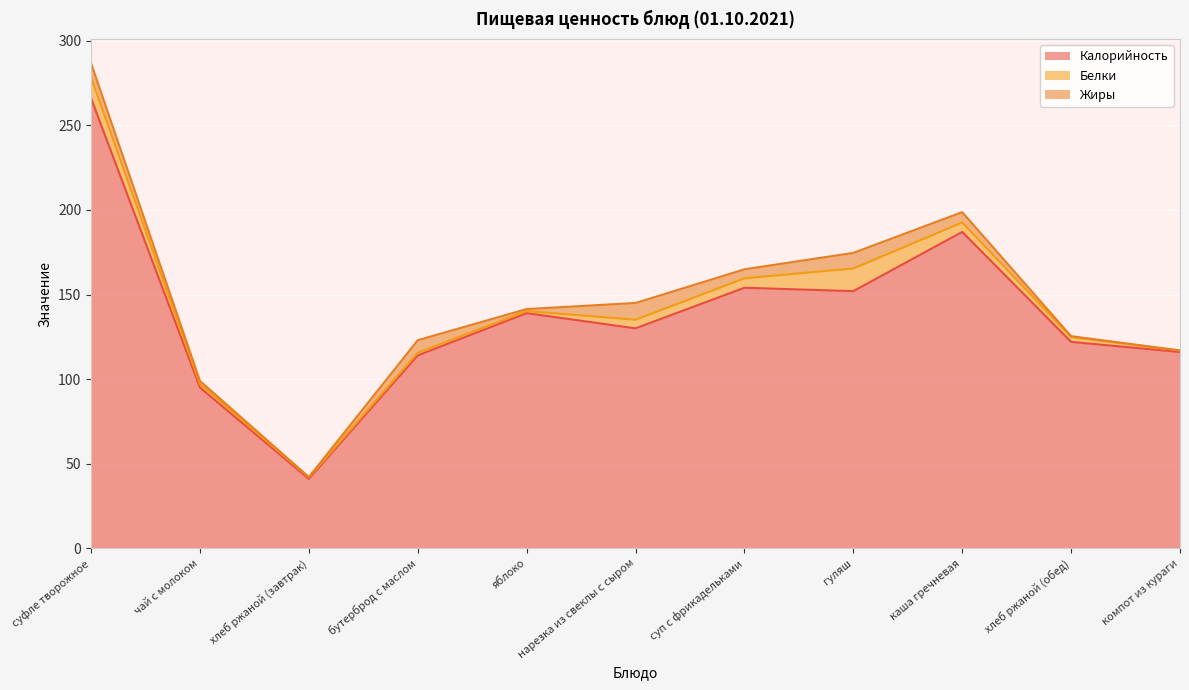

In Жиры, how many points are lower than both neighbors (excluding endpoints)?

3